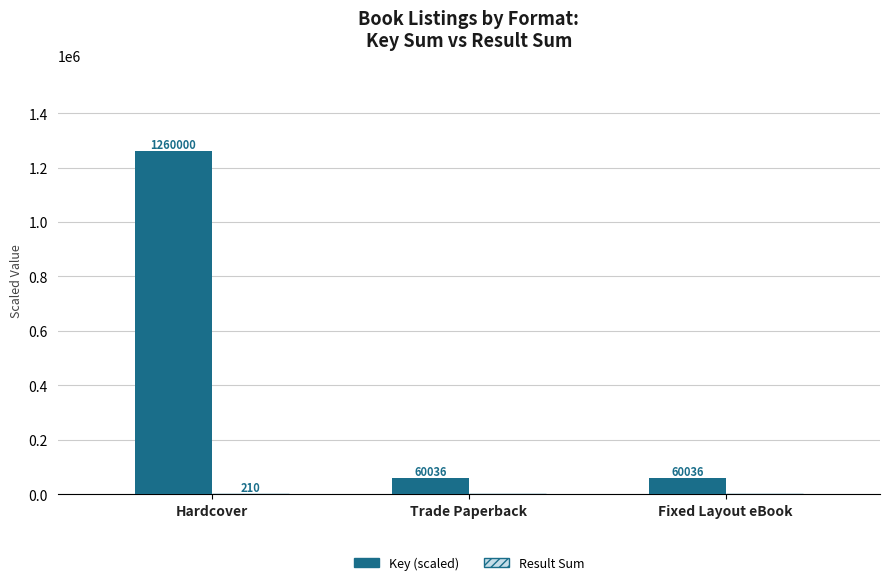

Is it true that Key (scaled) equals 549740.8 at Hardcover?

False